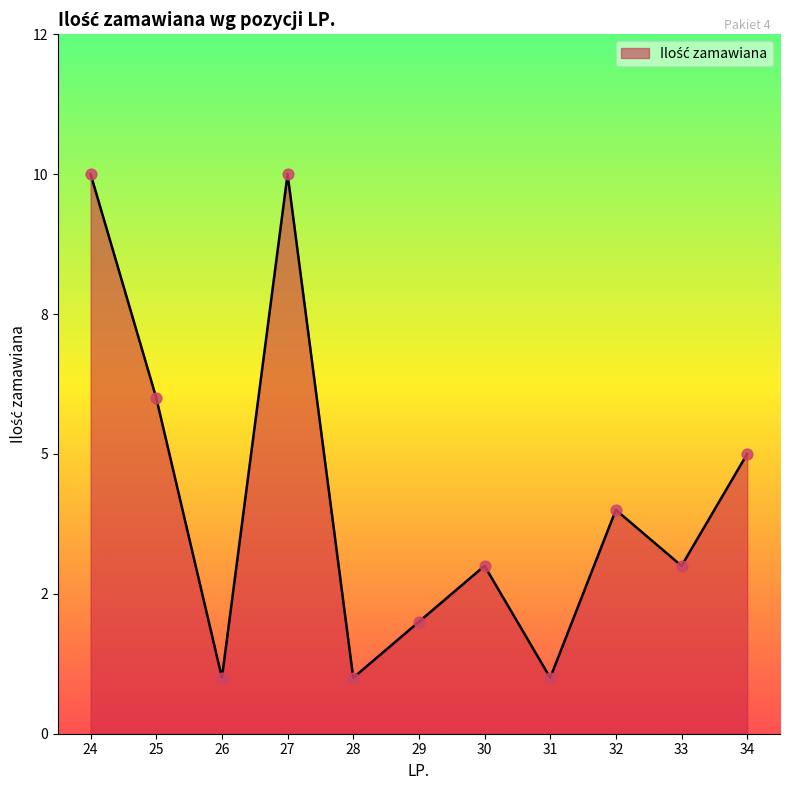

Between 26 and 32, which is larger?

32